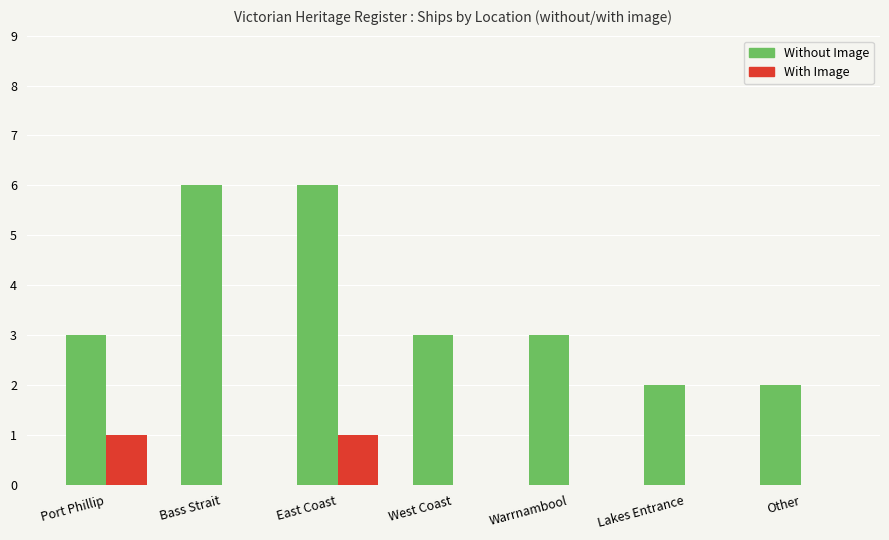

What is the sum of all Without Image values?

25